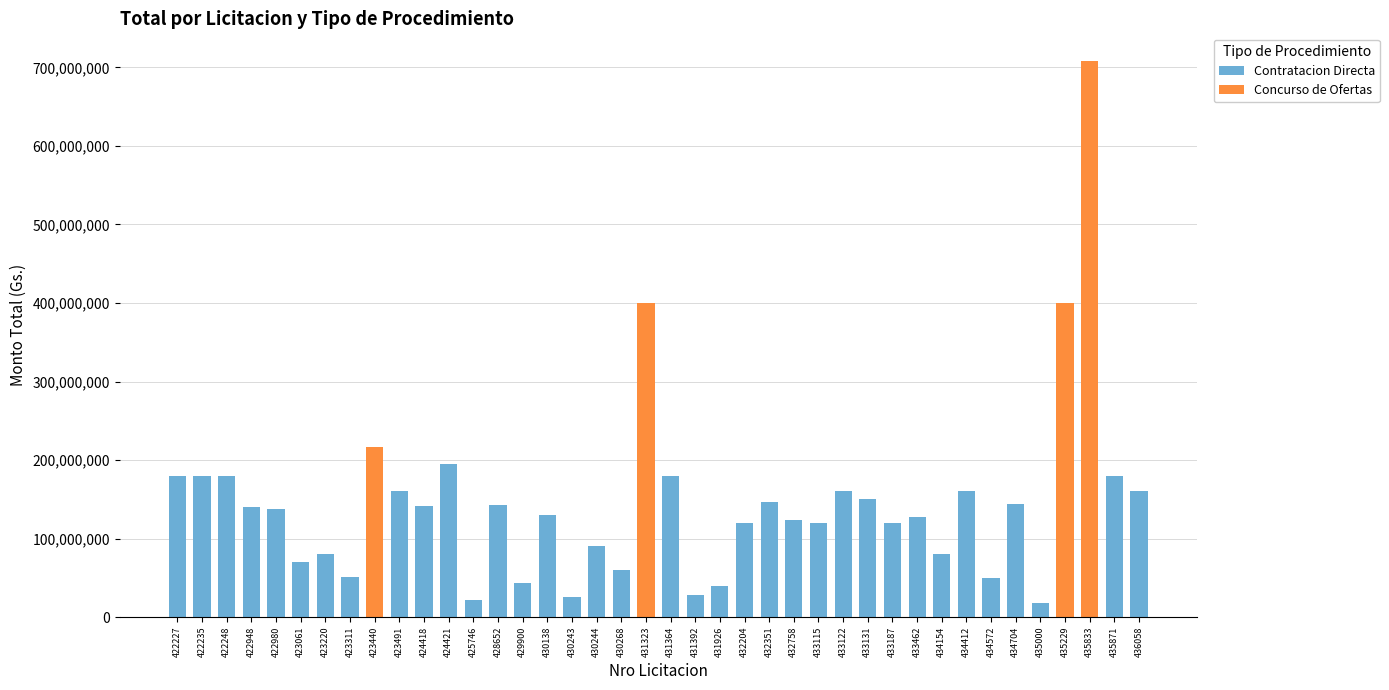

What is the highest value of the Contratacion Directa series?

195000000